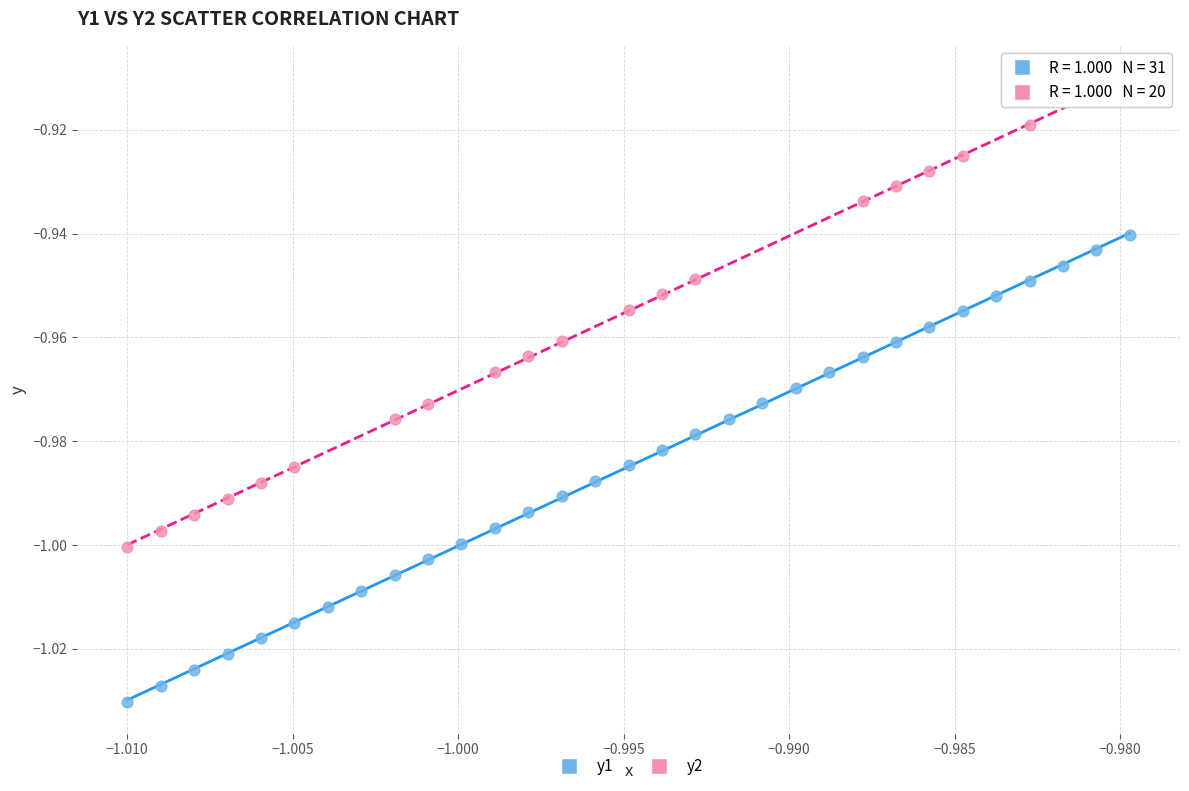

Which series reaches the minimum Y coordinate?

y1